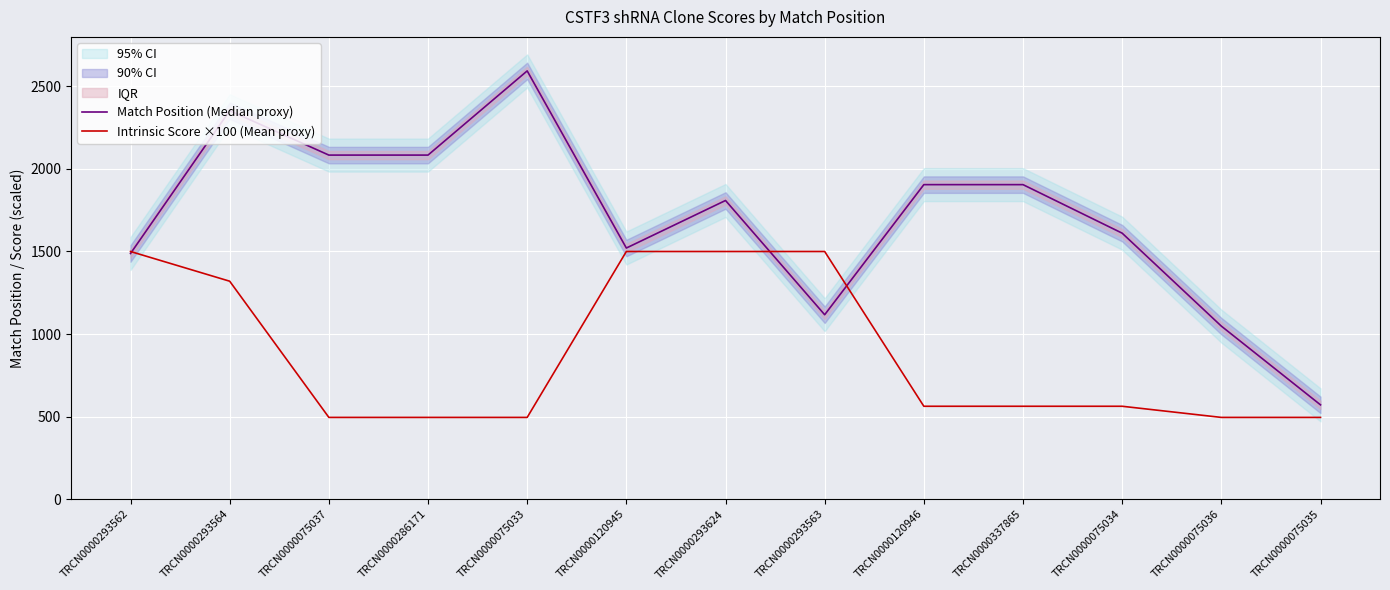

List the labels in order of Match Position (Median proxy) value, smallest first.

TRCN0000075035, TRCN0000075036, TRCN0000293563, TRCN0000293562, TRCN0000120945, TRCN0000075034, TRCN0000293624, TRCN0000120946, TRCN0000337865, TRCN0000075037, TRCN0000286171, TRCN0000293564, TRCN0000075033